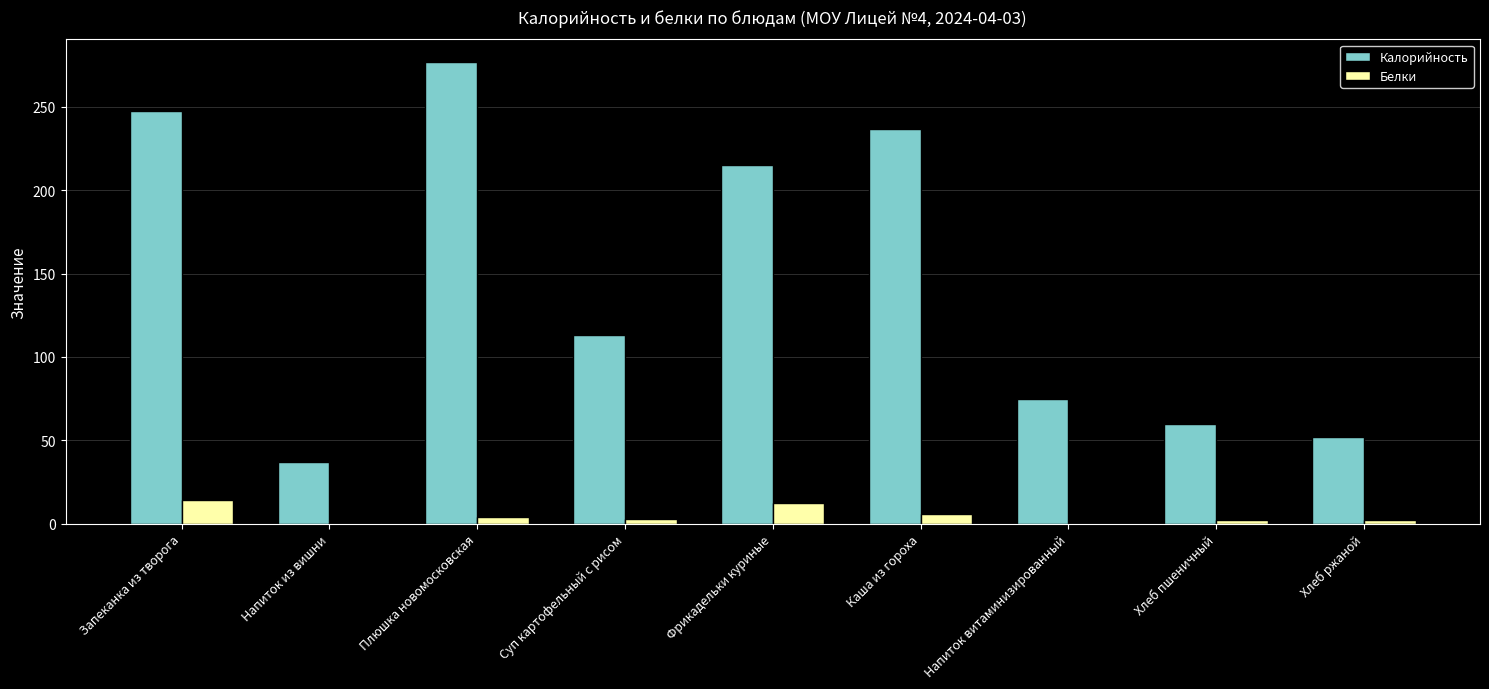

True or false: Калорийность has a value of 334.7 at Запеканка из творога.

False